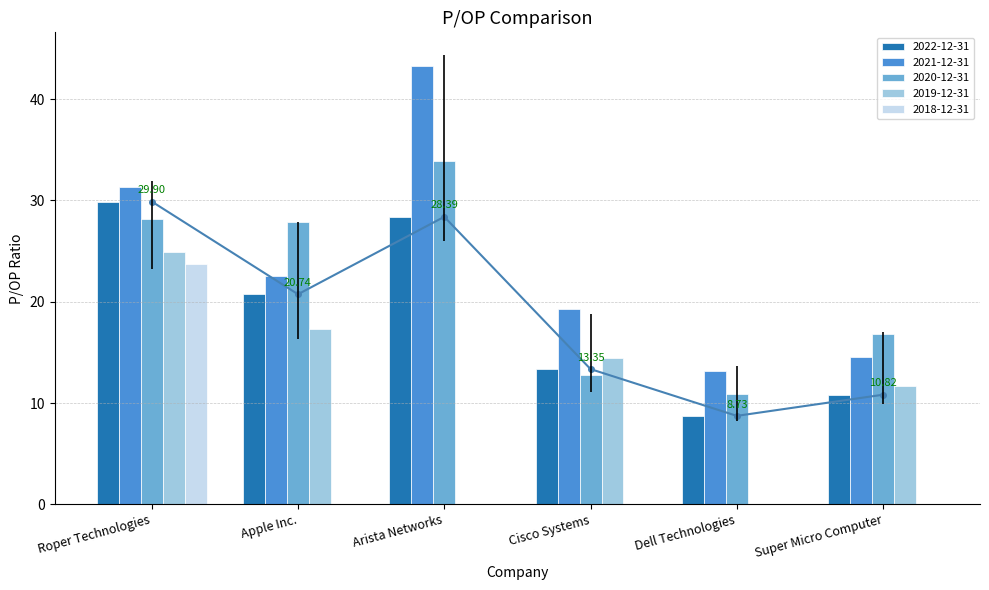

How many data points in 2021-12-31 are less than 22?

3